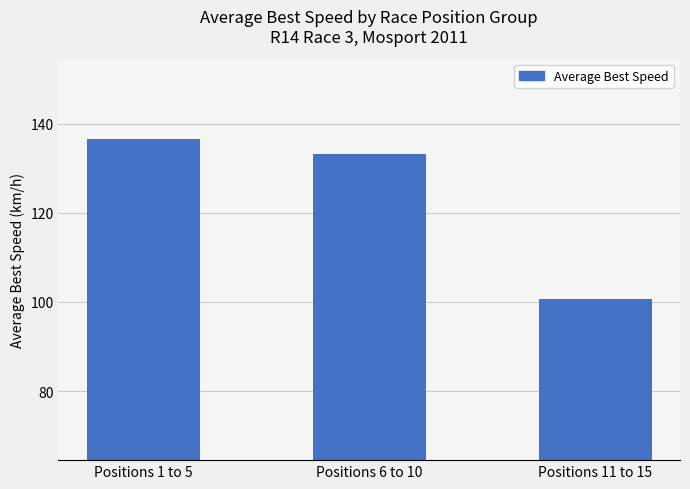

Reading right to left, extract all data points from this chart.

100.6	133.2	136.6